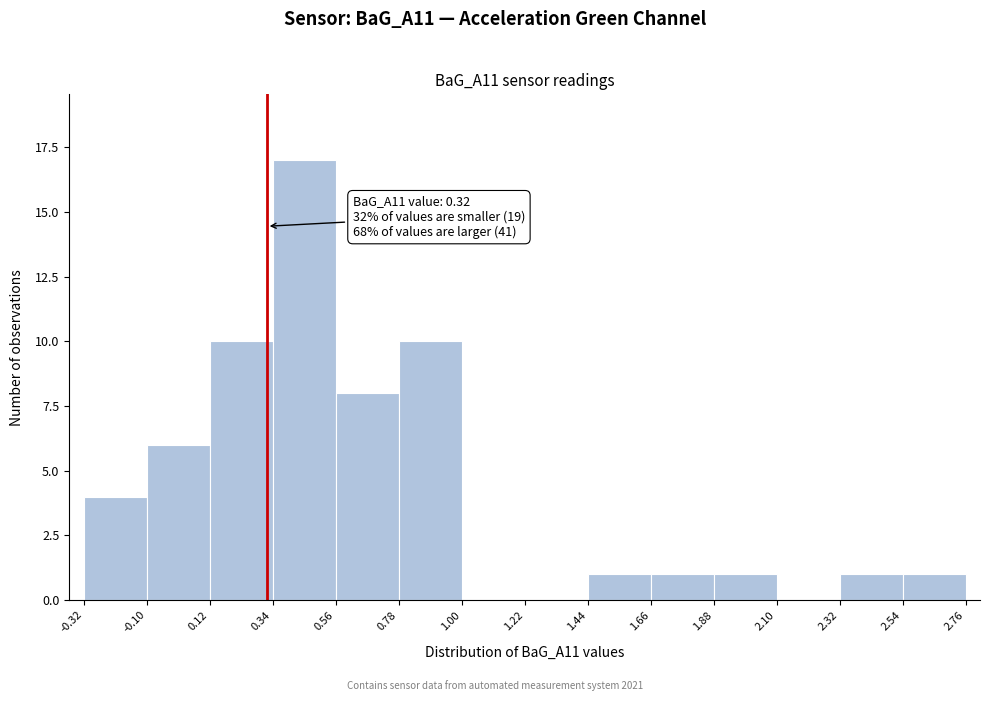

Which range on the x-axis has the tallest bar?

0.34 to 0.56